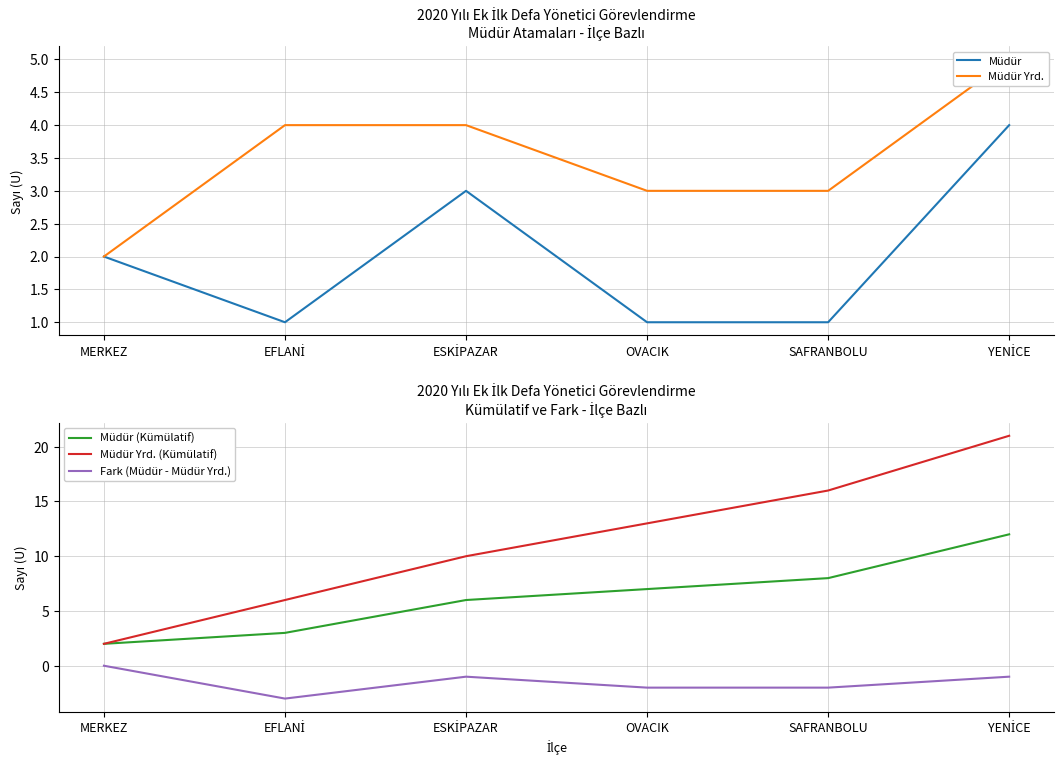

Is it true that Müdür equals 1 at MERKEZ?

False